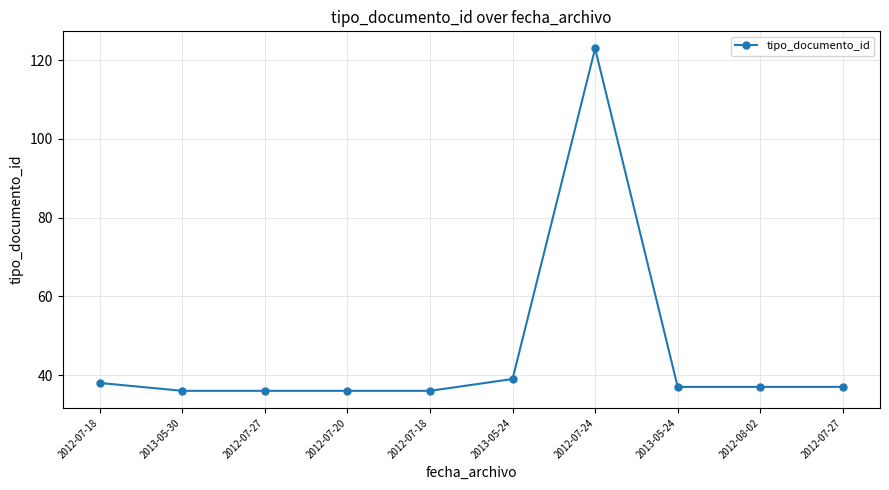

Rank the categories by value from lowest to highest.

2013-05-30, 2012-07-27, 2012-07-20, 2012-07-18, 2013-05-24, 2012-08-02, 2012-07-27, 2012-07-18, 2013-05-24, 2012-07-24